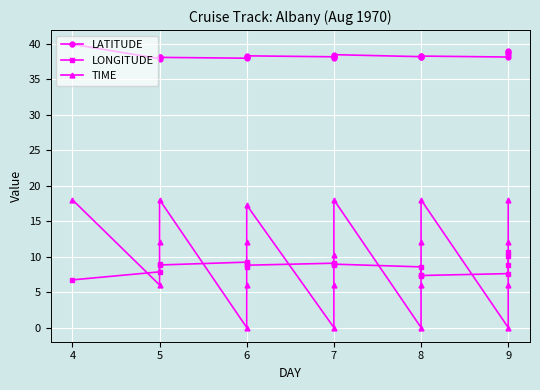

Is it true that TIME equals 8.3 at 8?

False